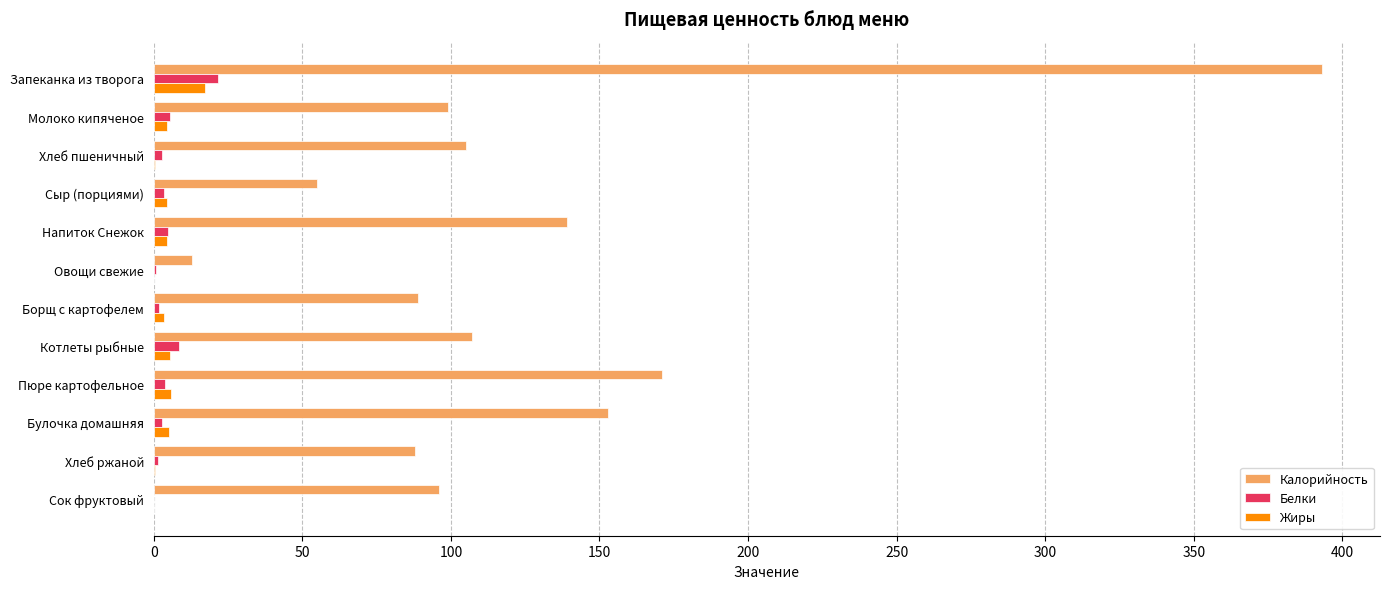

The value of Калорийность at Хлеб пшеничный is 105.0. True or false?

True